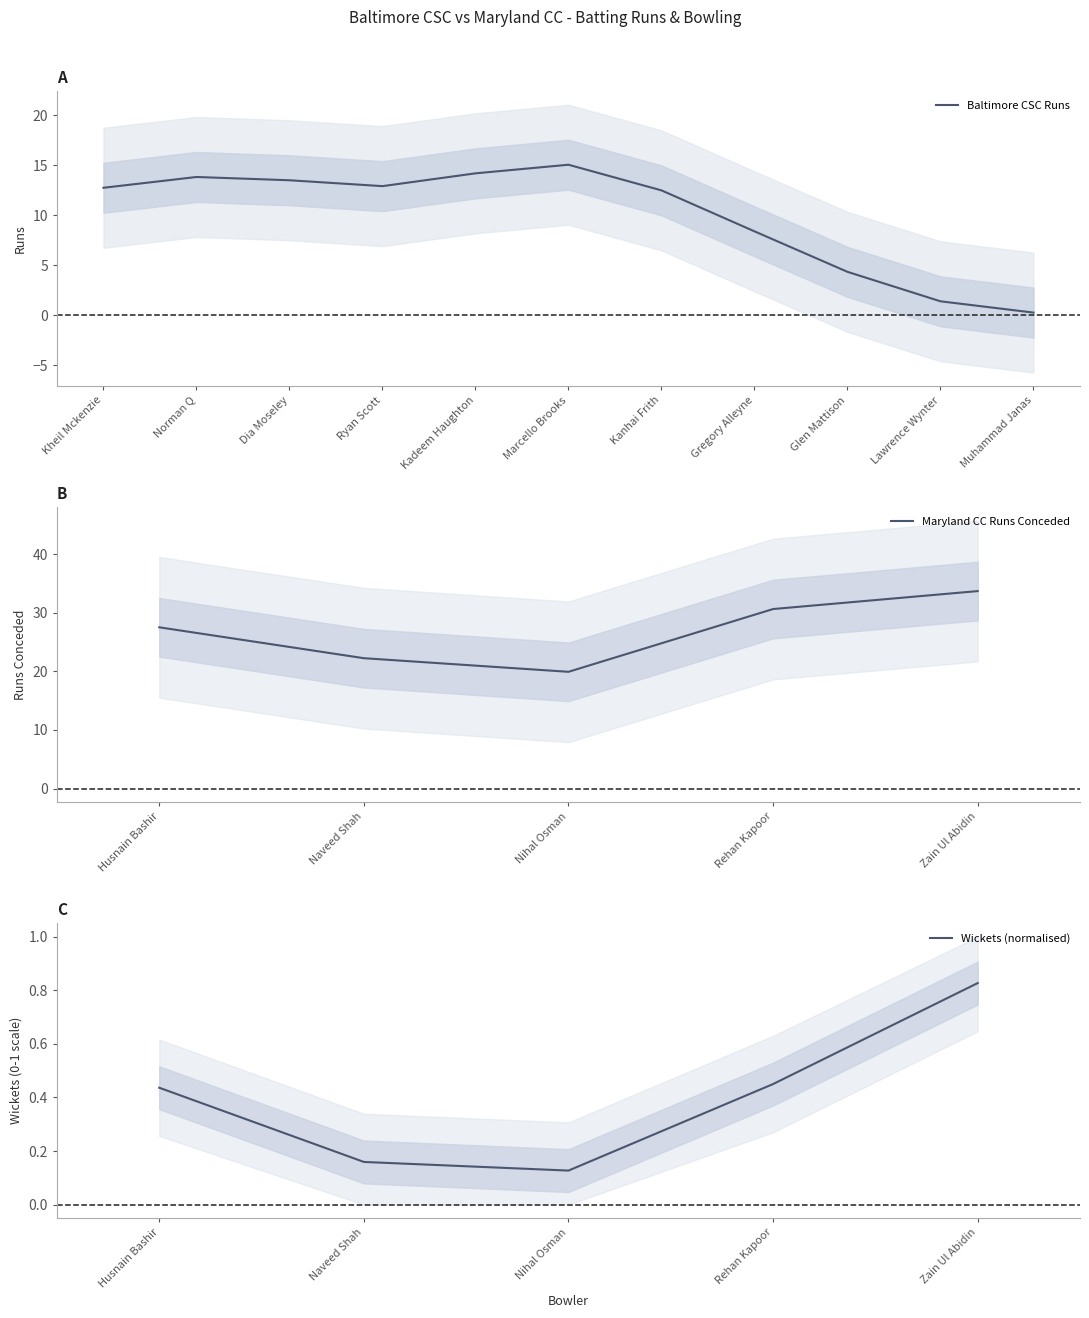

Does the chart have visible grid lines?

No